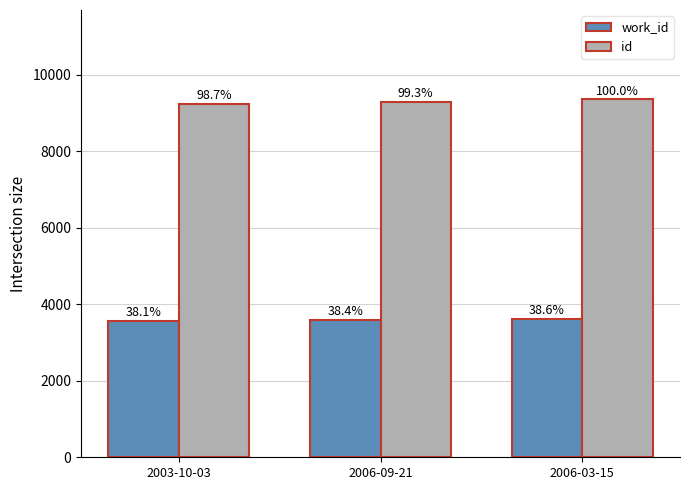

What is the total value across all series at 2003-10-03?

12804